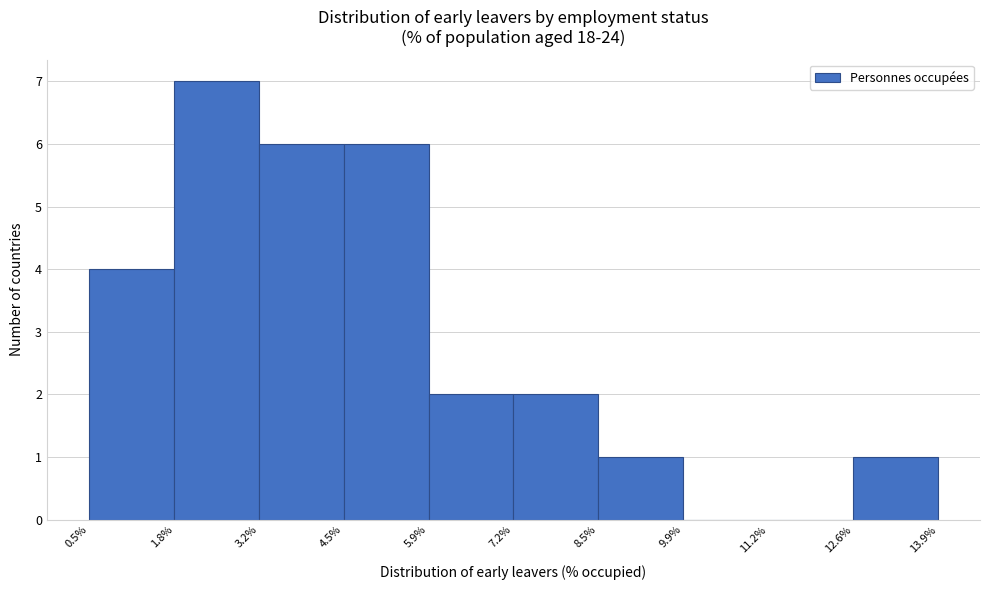

Over which range of the x-axis is the bar tallest?

1.8% to 3.2%